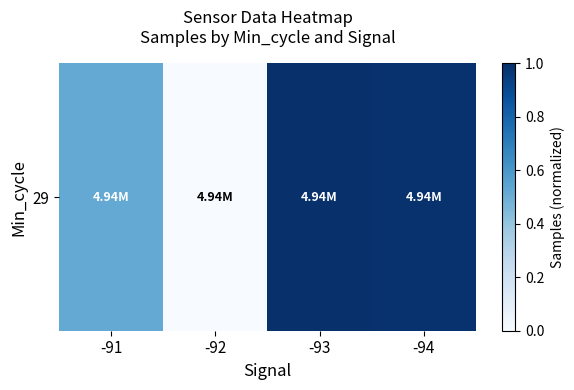

Rank the categories by value from highest to lowest.

-93, -94, -91, -92